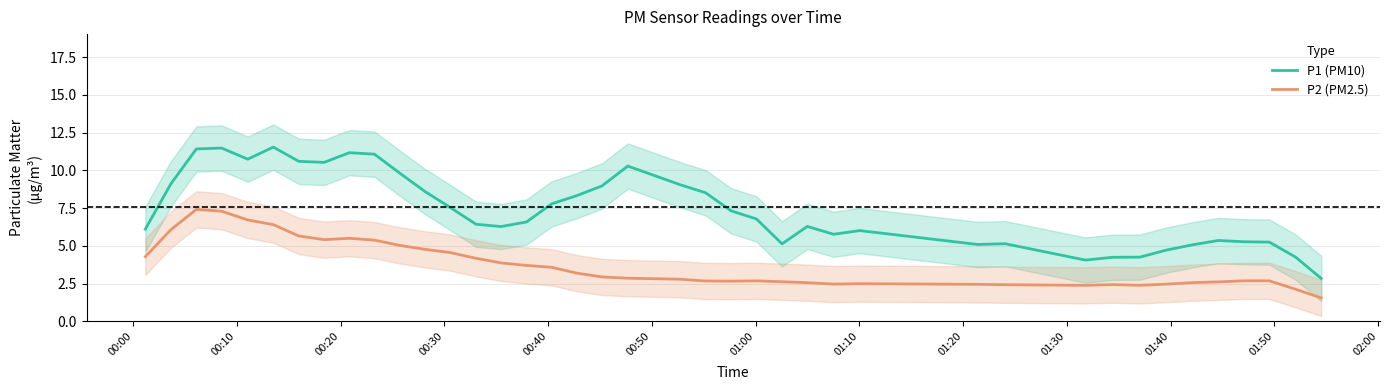

What are all the series names shown in the legend?

P1 (PM10), P2 (PM2.5)